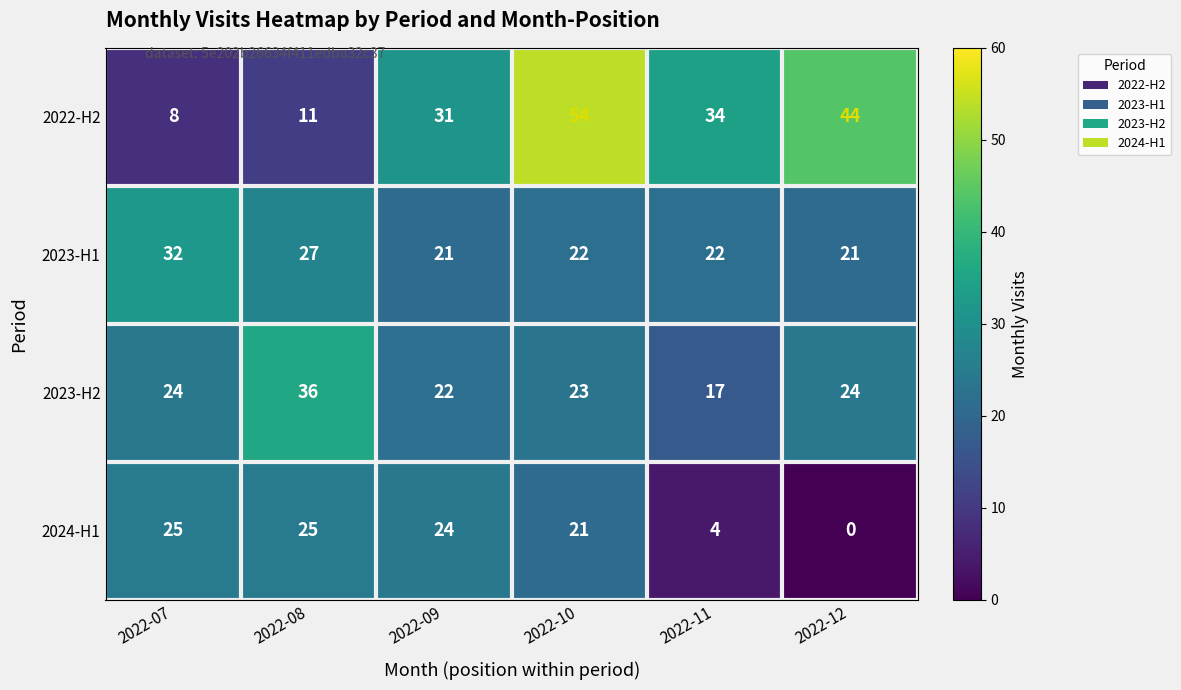

What is the difference between the maximum and minimum values in the 2023-H1 series?

11